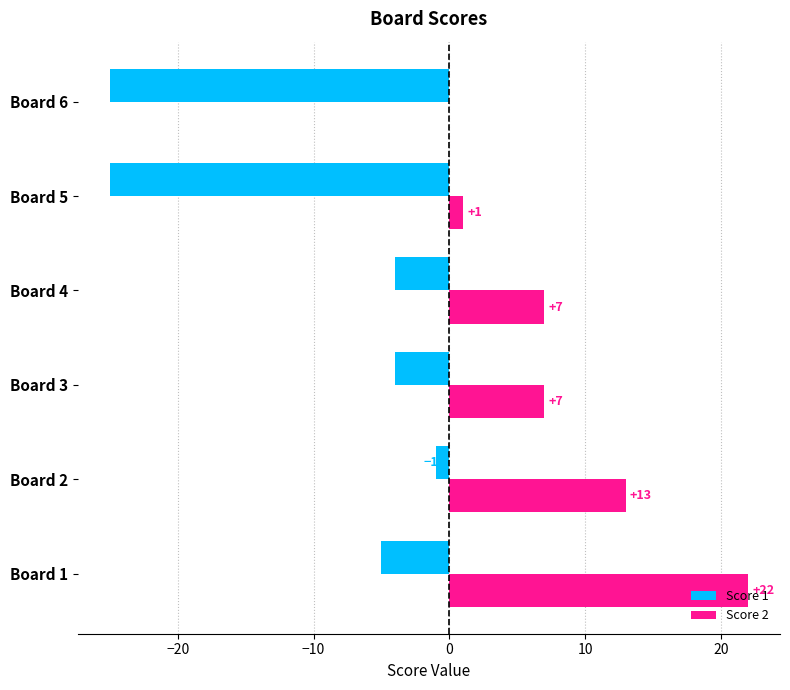

What is the total value across all series at Board 3?

3